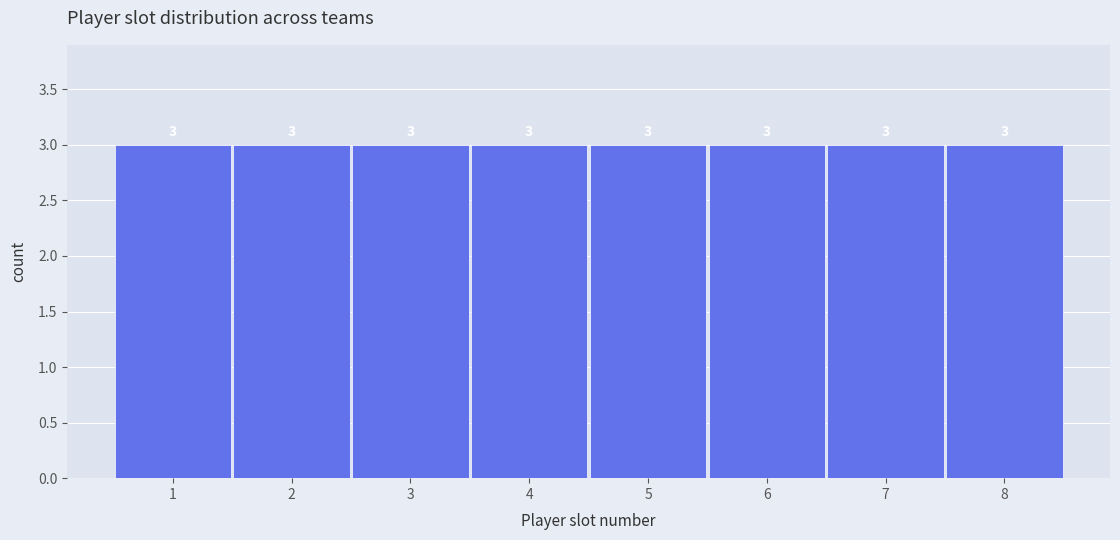

Reading left to right, transcribe this chart: for each bar, give the range it covers on the x-axis and its height.

0.5 to 1.5: 3
1.5 to 2.5: 3
2.5 to 3.5: 3
3.5 to 4.5: 3
4.5 to 5.5: 3
5.5 to 6.5: 3
6.5 to 7.5: 3
7.5 to 8.5: 3